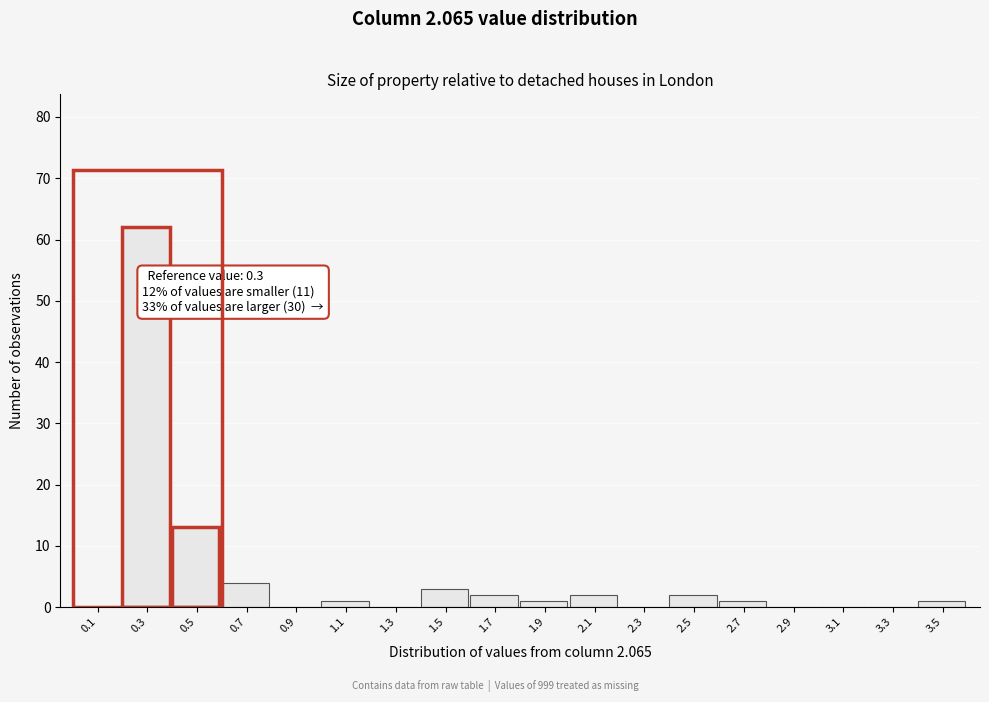

Which range on the x-axis has the tallest bar?

0.2 to 0.4